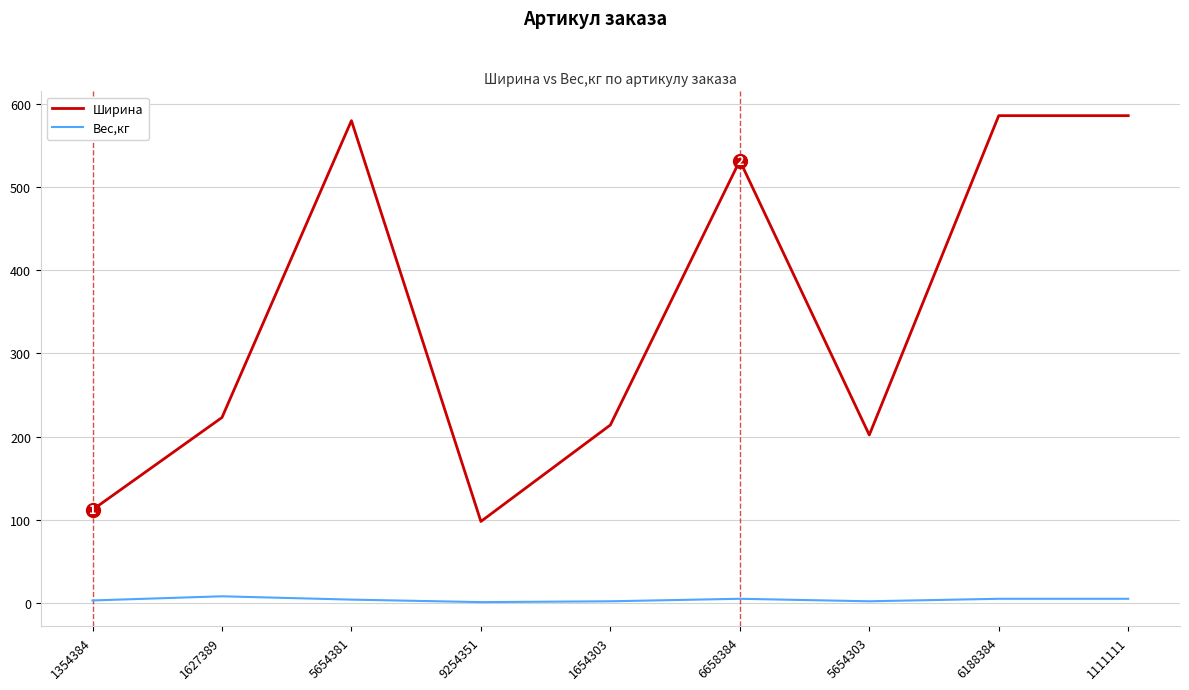

What is the difference between the Вес,кг values at 1627389 and 5654381?

4